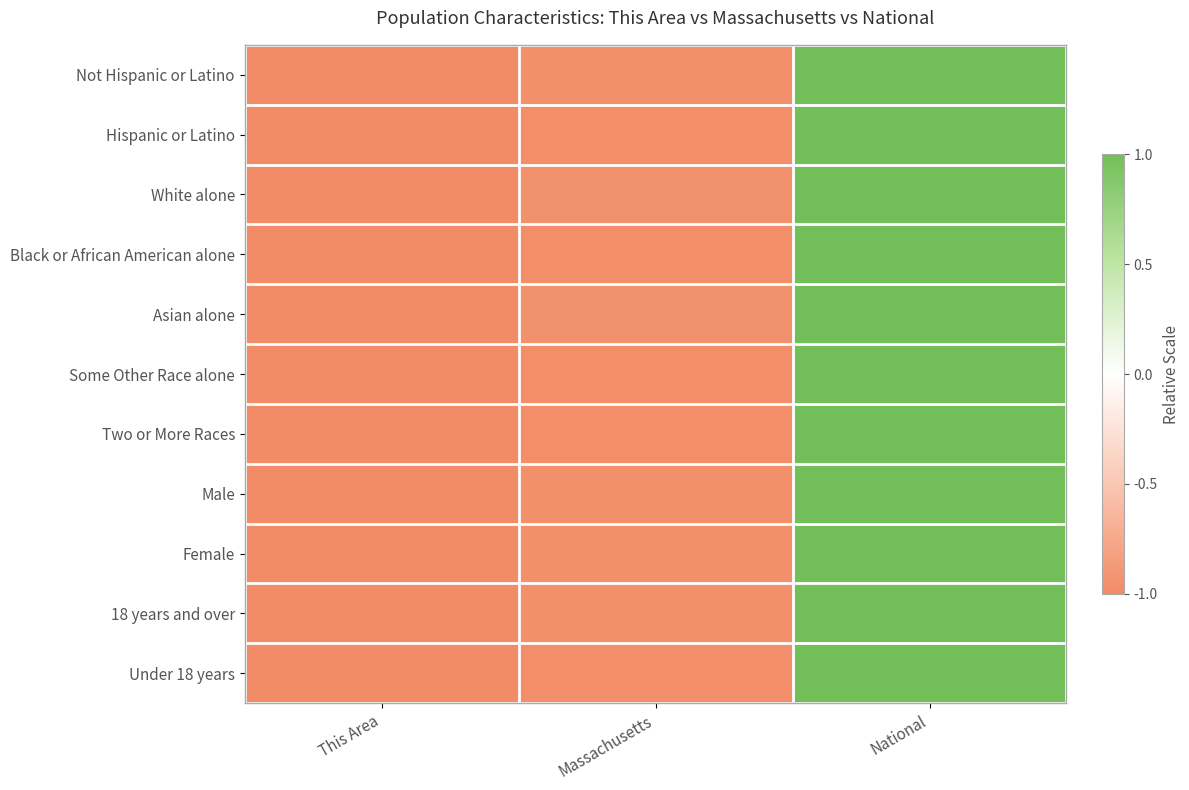

What is the maximum value shown in the chart?

1.0